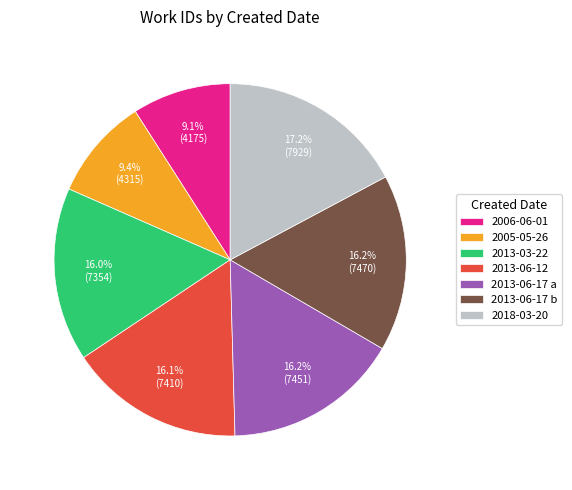

What is the ratio of the value at 2013-06-12 to the value at 2013-03-22?

1.0